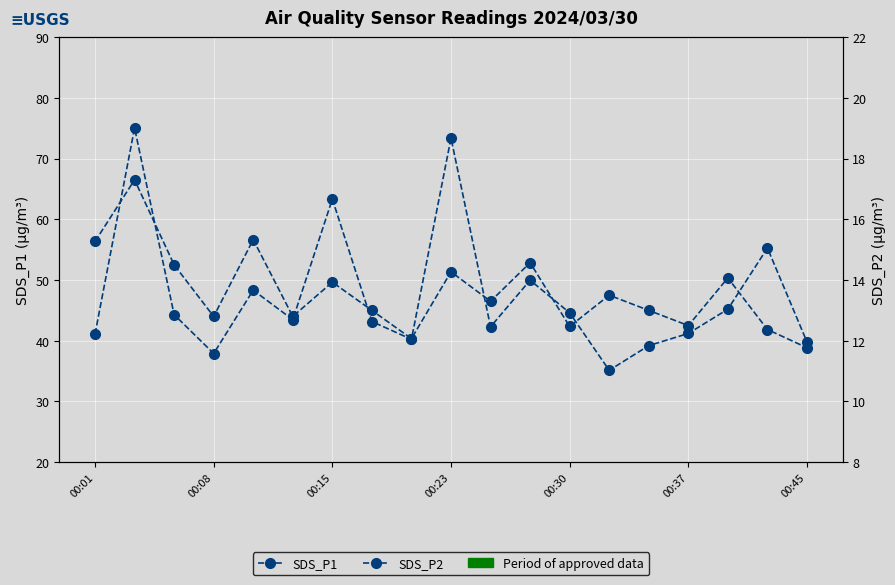

What is the spread (max minus min) of values at 00:30?

32.1